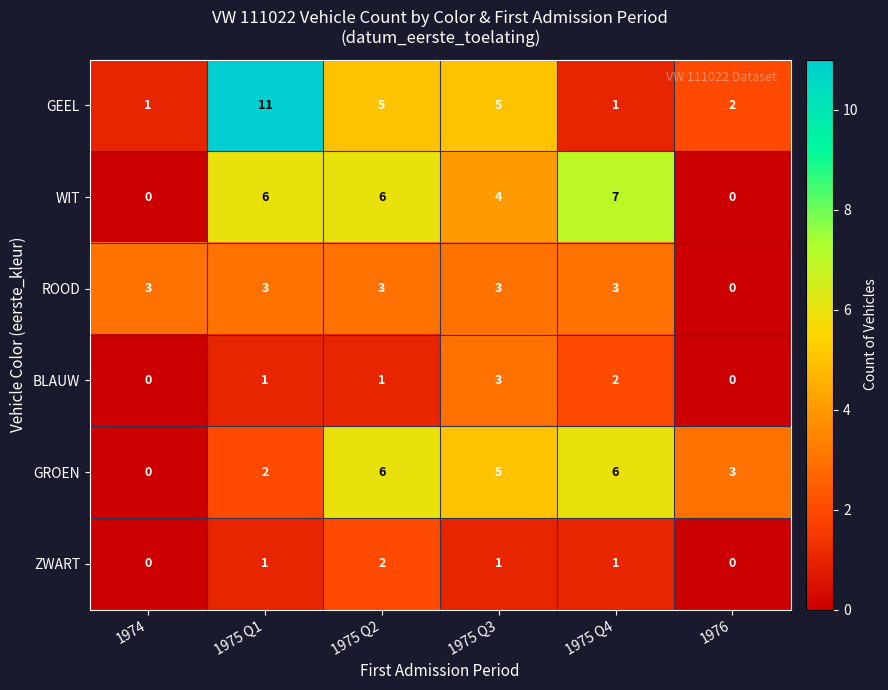

Which category has the highest value across all series?

1975 Q1